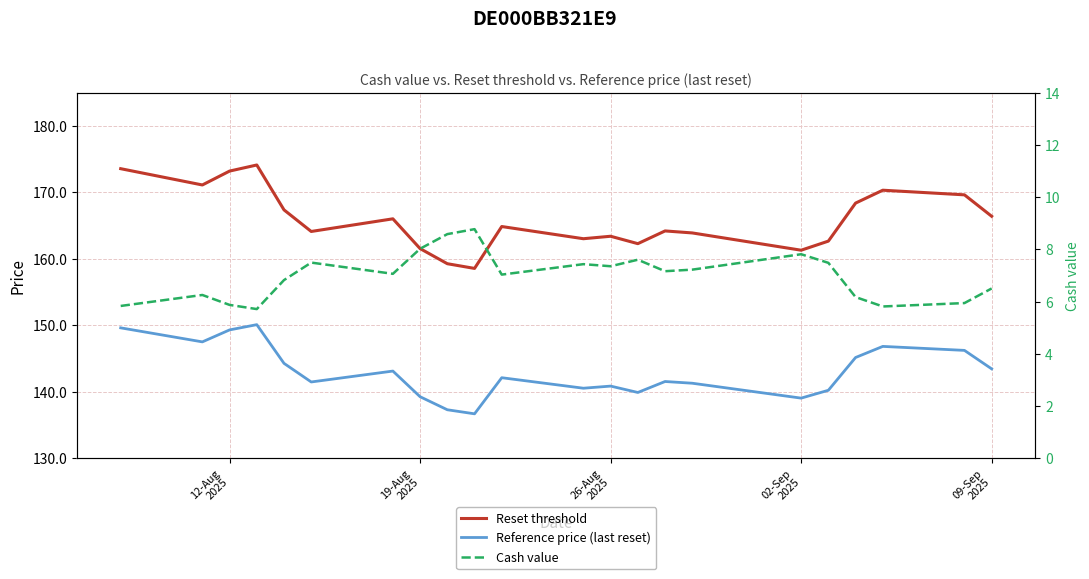

What is the sum of all Reset threshold values?

3649.0